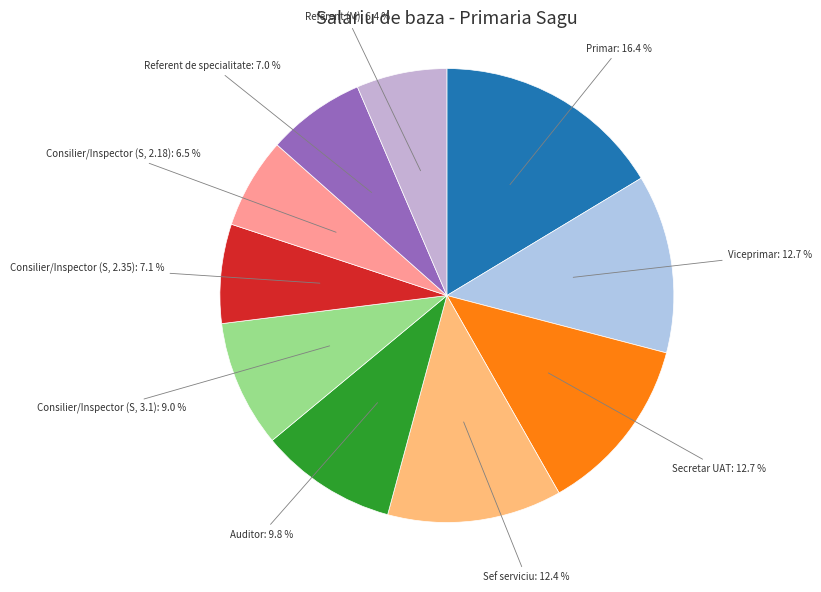

Approximately how many times larger is the value at Secretar UAT compared to Viceprimar?

1.0